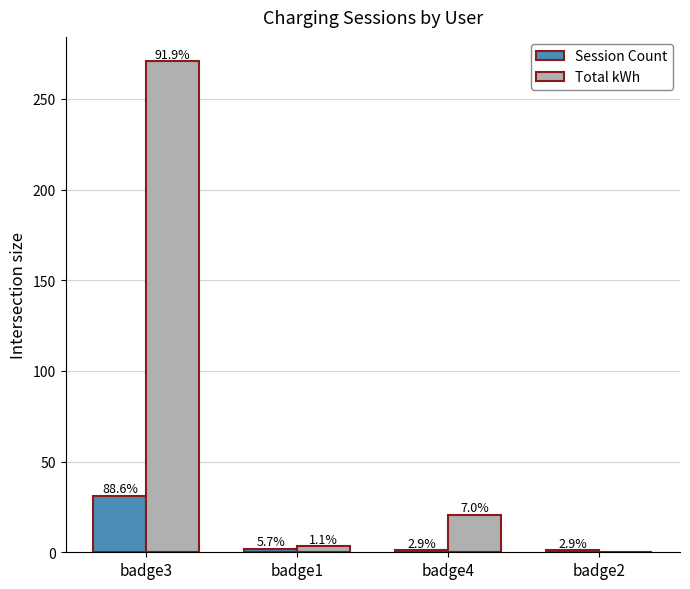

Are the bars grouped side by side (vs. stacked)?

Yes